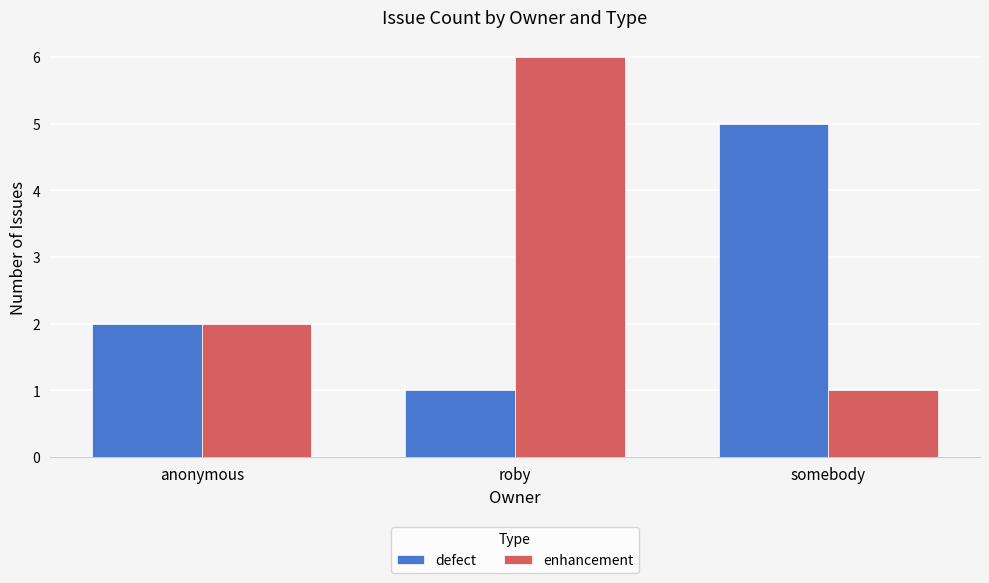

What is the difference between the highest and lowest values at roby?

5